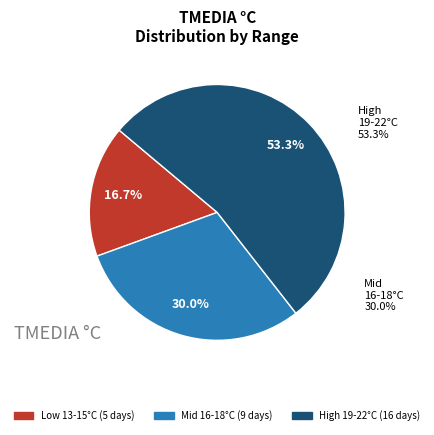

True or false: 7 accounts for 10% of the total.

False